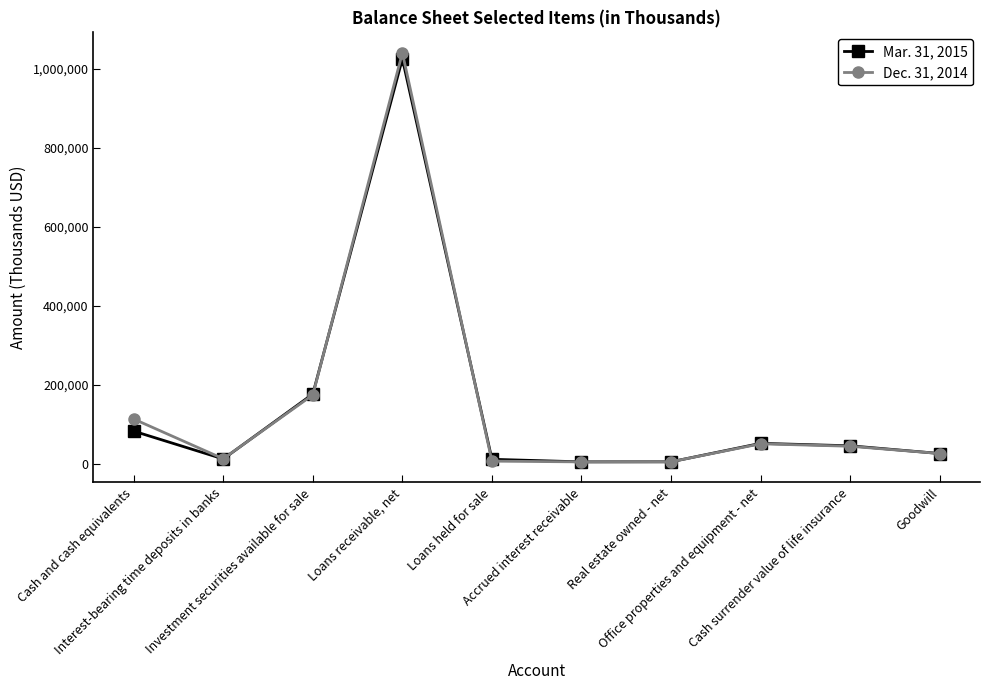

What is the difference between the maximum and minimum values in the Dec. 31, 2014 series?

1036737